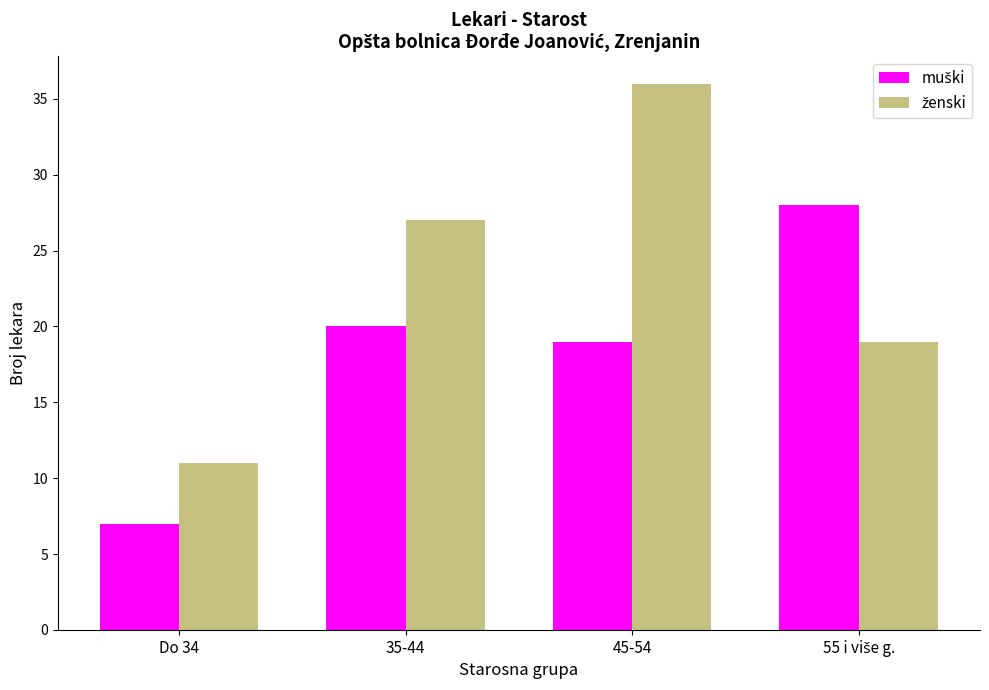

What is the difference between the highest and lowest values at 35-44?

7